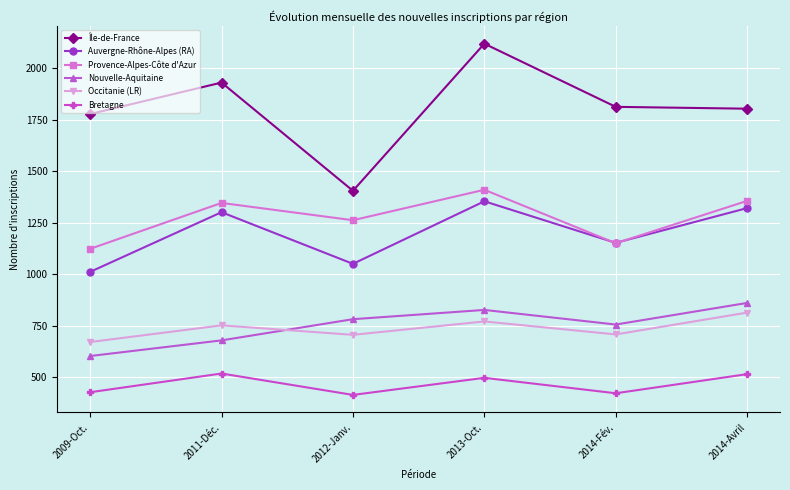

What is the approximate value of Île-de-France at 2013-Oct.?

2120